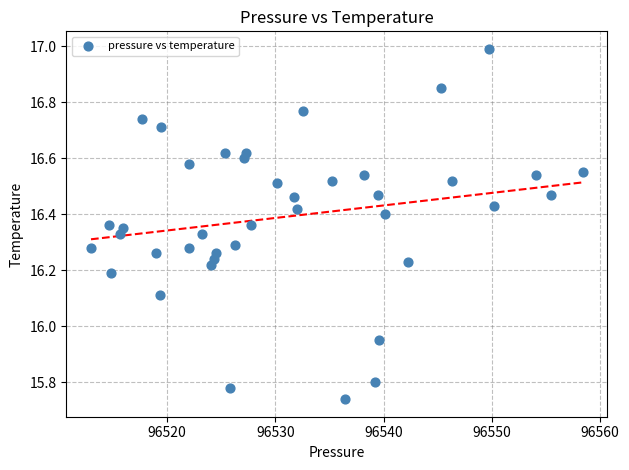

What is the range of X values (max minus min)?

45.4